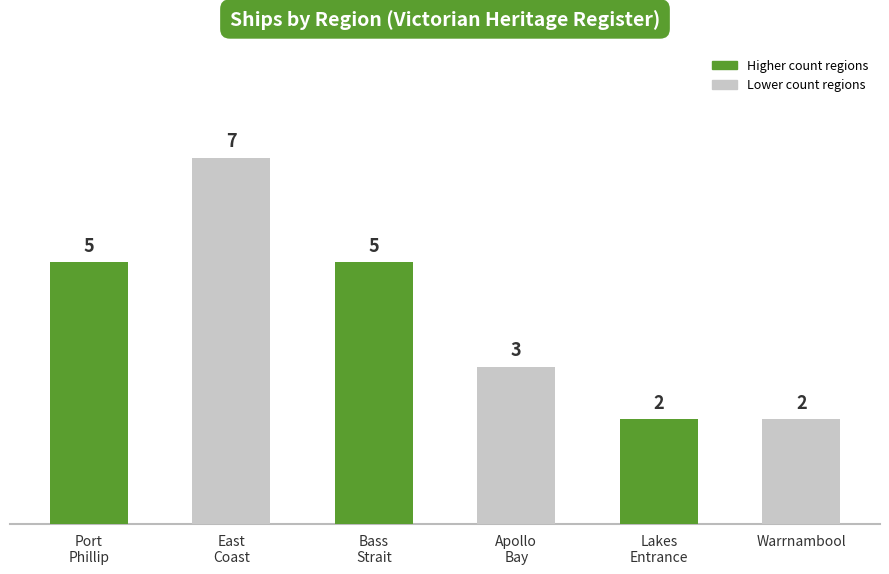

What is the sum of the values at Bass
Strait and Port
Phillip?

10